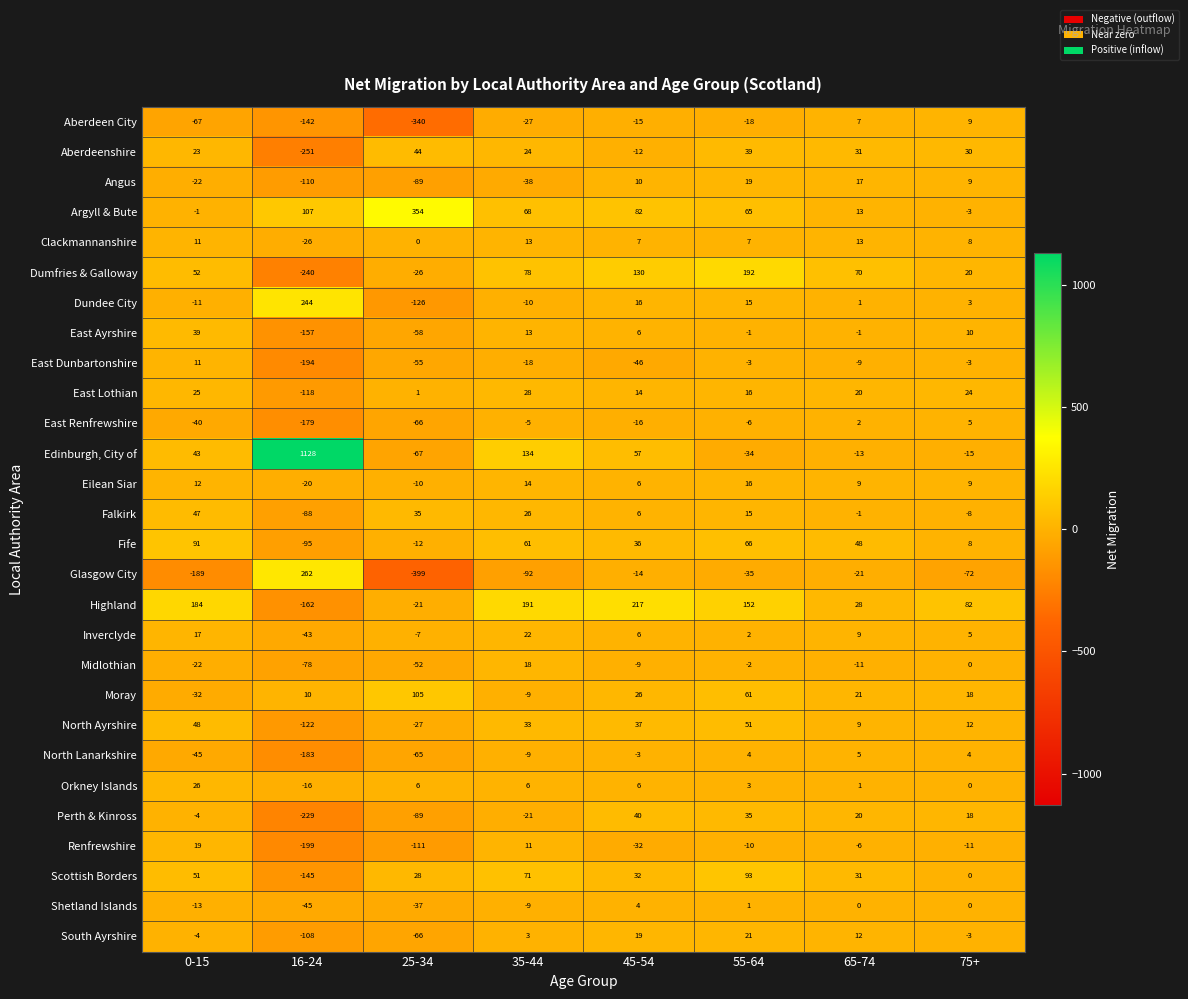

Which series has the largest range (max minus min)?

Edinburgh, City of